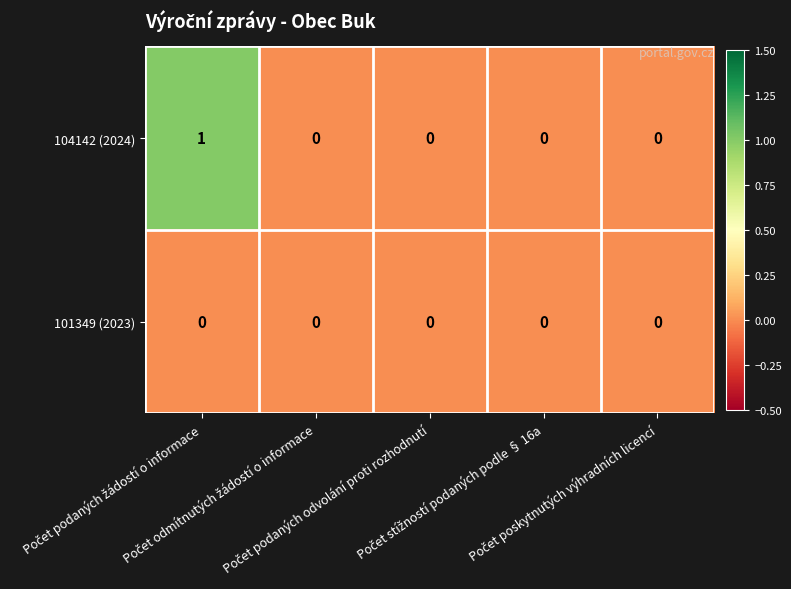

Rank the series by their average value, from lowest to highest.

101349 (2023), 104142 (2024)